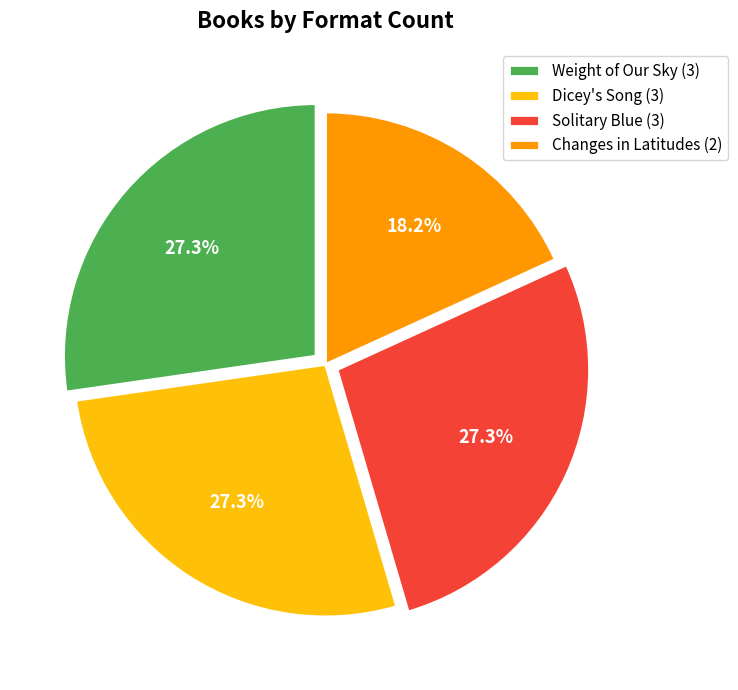

Approximately how many times larger is the value at Weight of Our Sky (3) compared to Dicey's Song (3)?

1.0